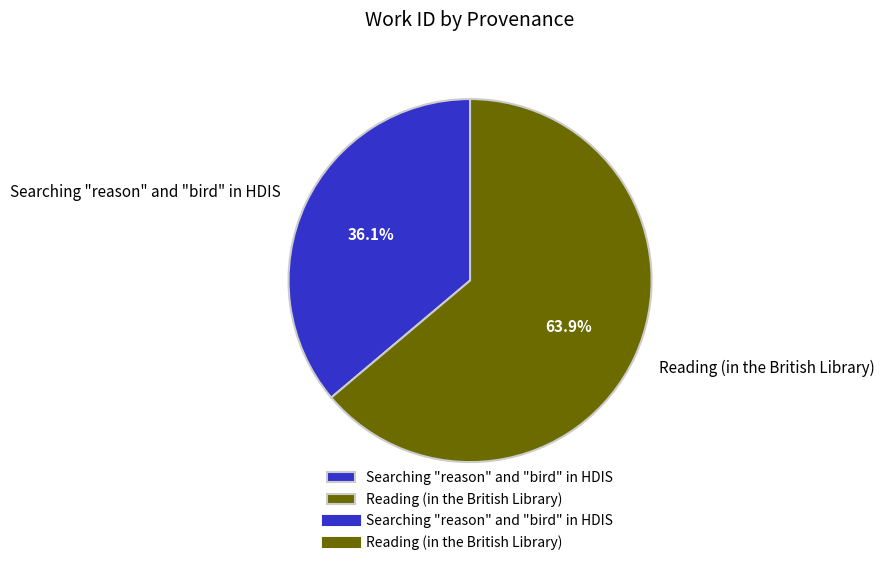

What percentage is the Reading (in the British Library) slice, to the nearest percent?

64%